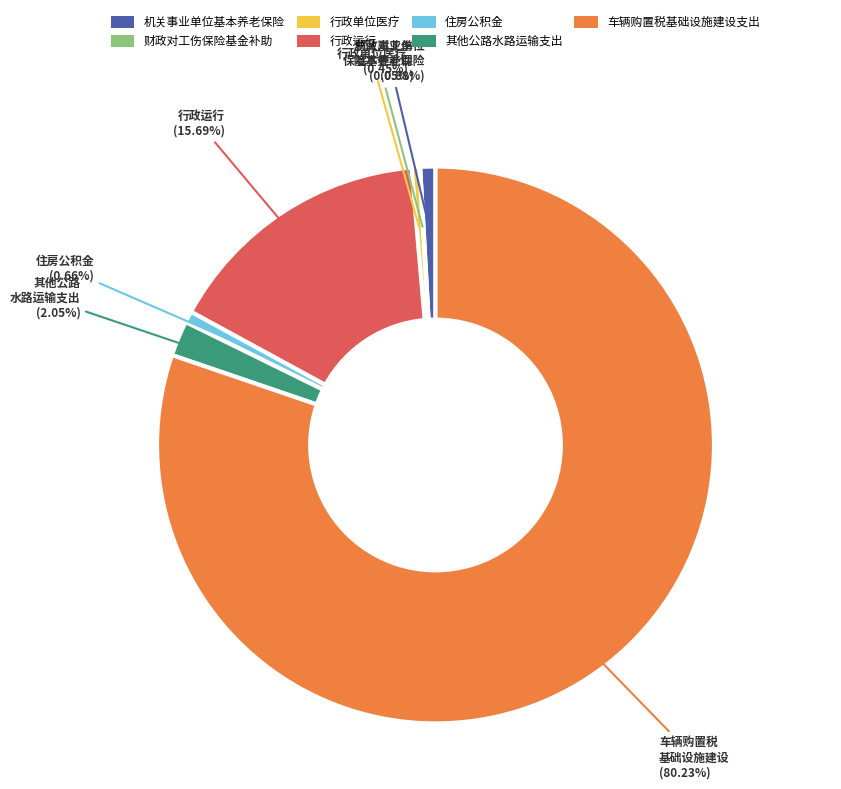

Is there a majority slice in this chart?

Yes